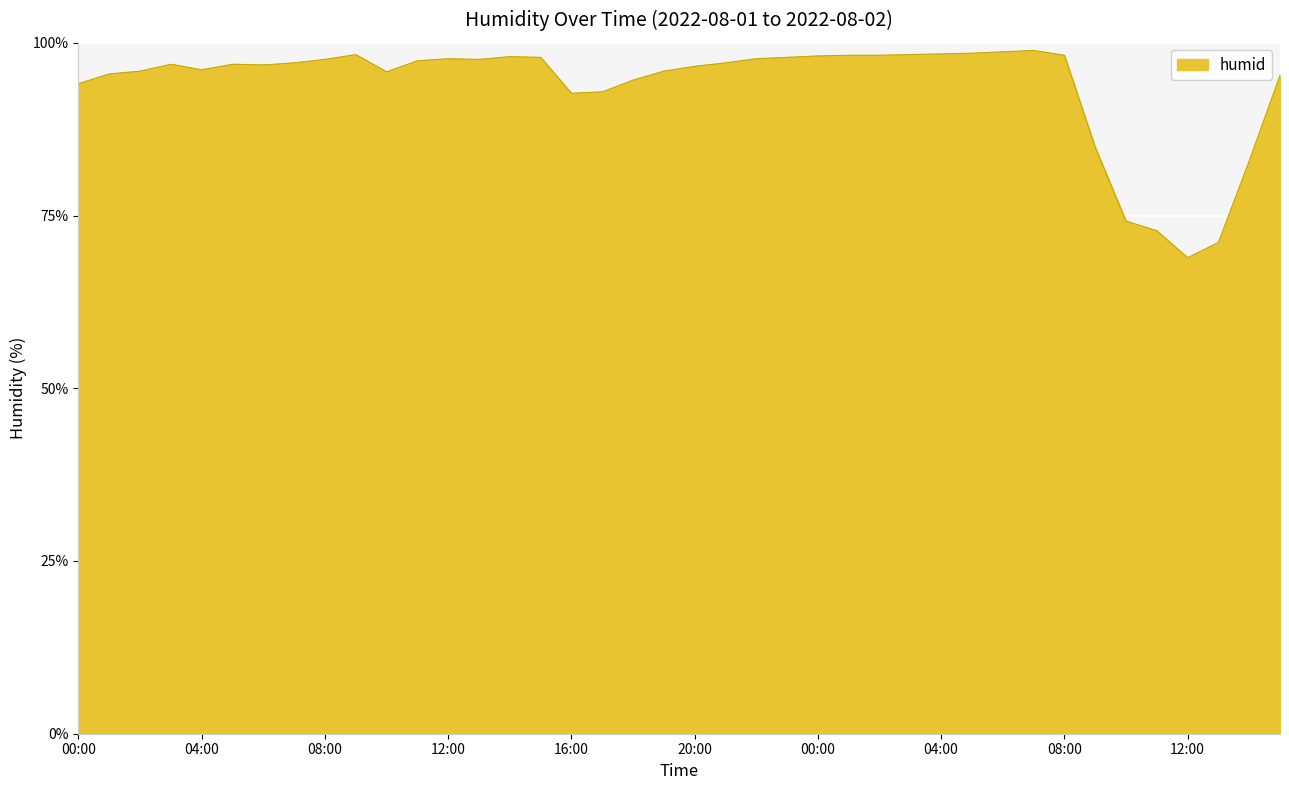

What is the difference between the maximum and minimum values?

30.0